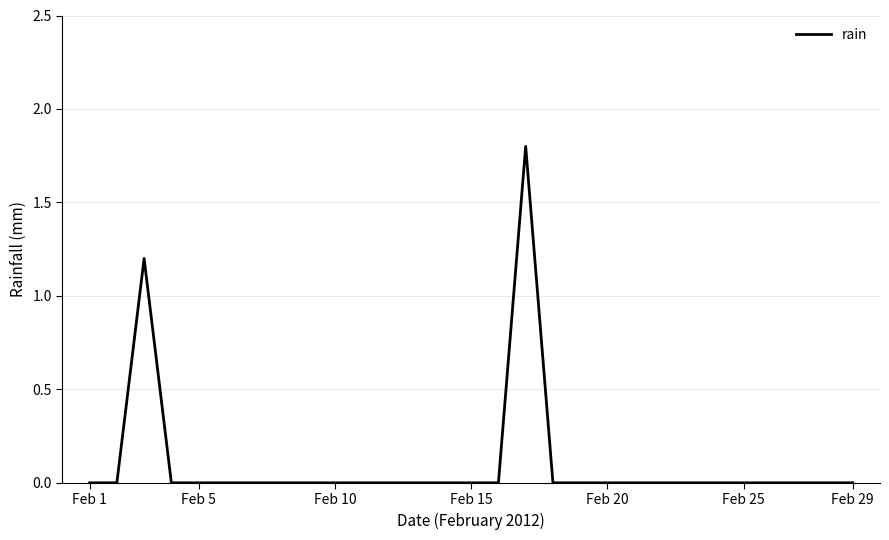

What is the difference between the maximum and minimum values?

1.8